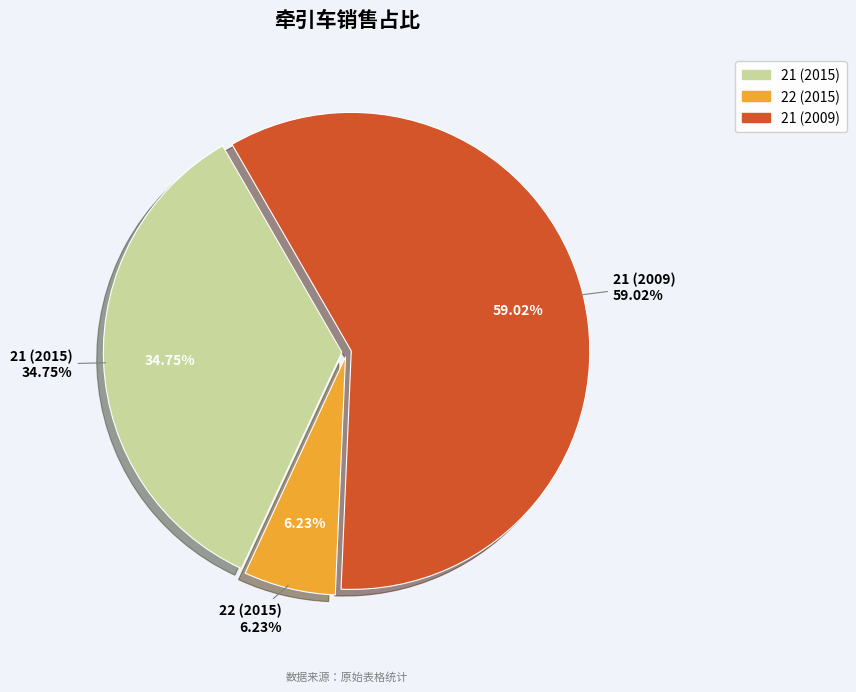

Which slice is the smallest?

22 (2015)